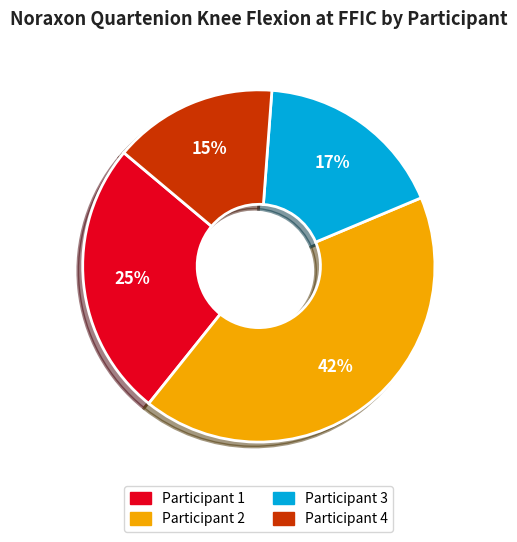

Does Participant 1 account for over 50% of the chart?

No